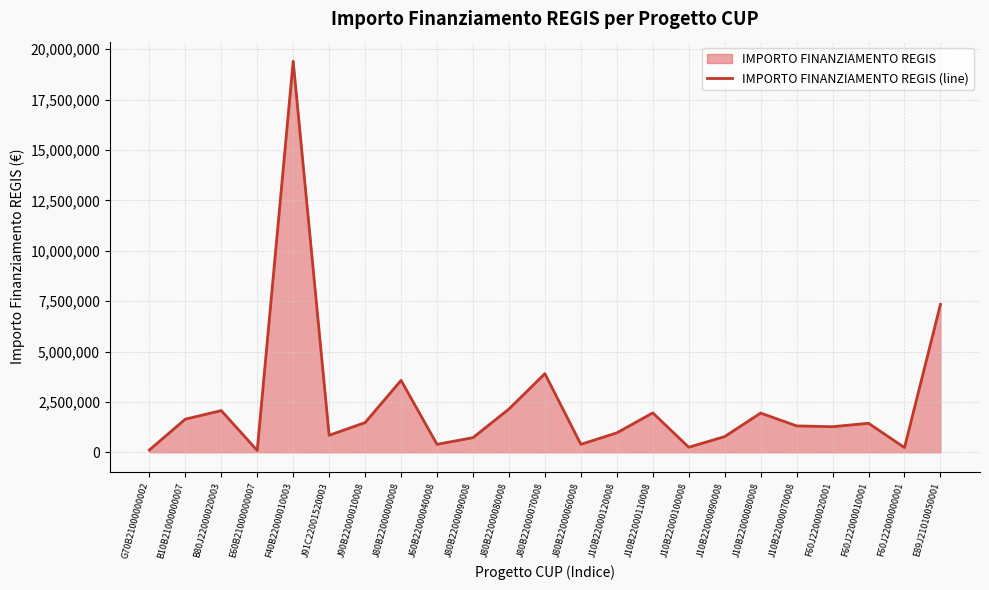

Where does the data first go above 1308691?

B10B21000000007